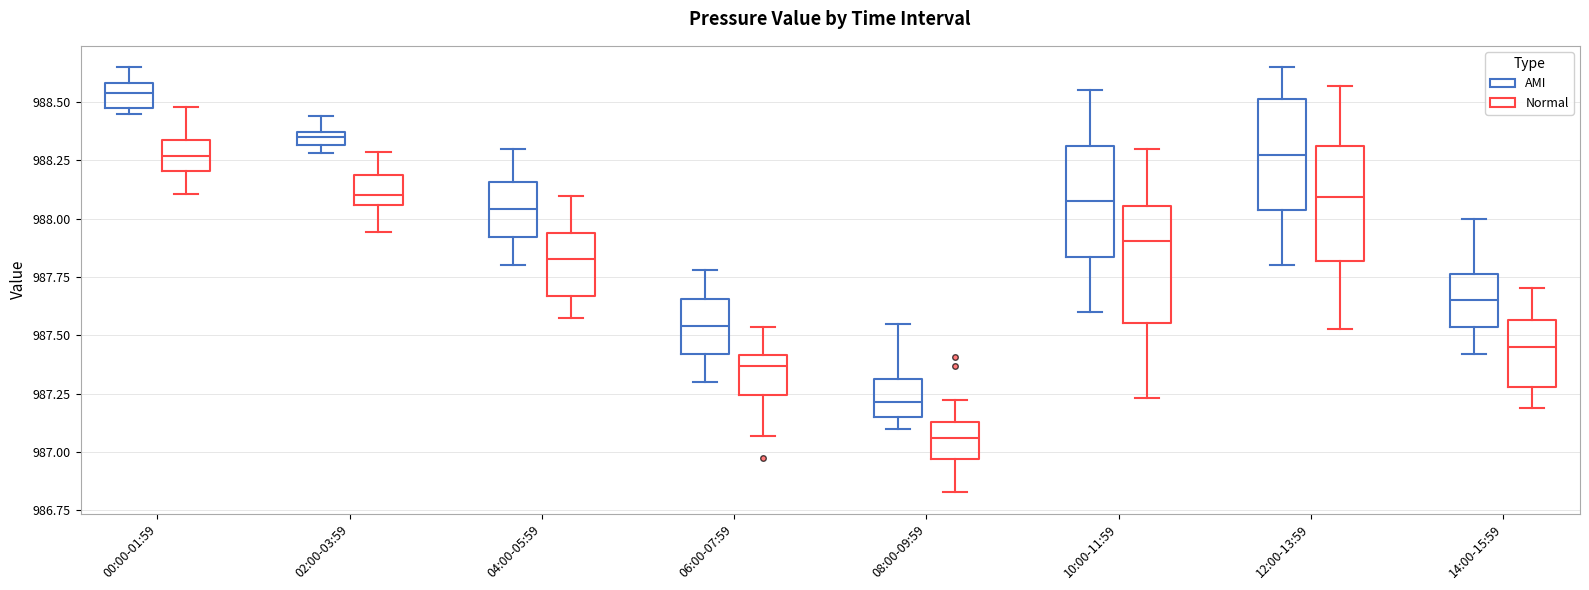

Where does the median line of the box for 02:00-03:59 (Normal) sit on the y-axis? The values are not printed on the chart, so give them approximately, as read against the axis.

988.10